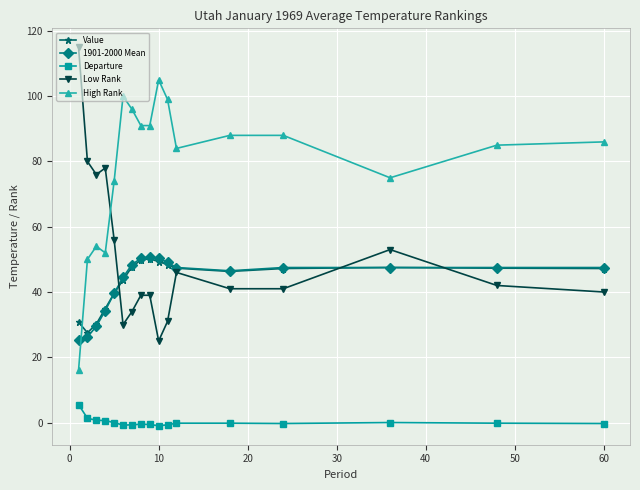

What is the greatest value displayed?

115.0